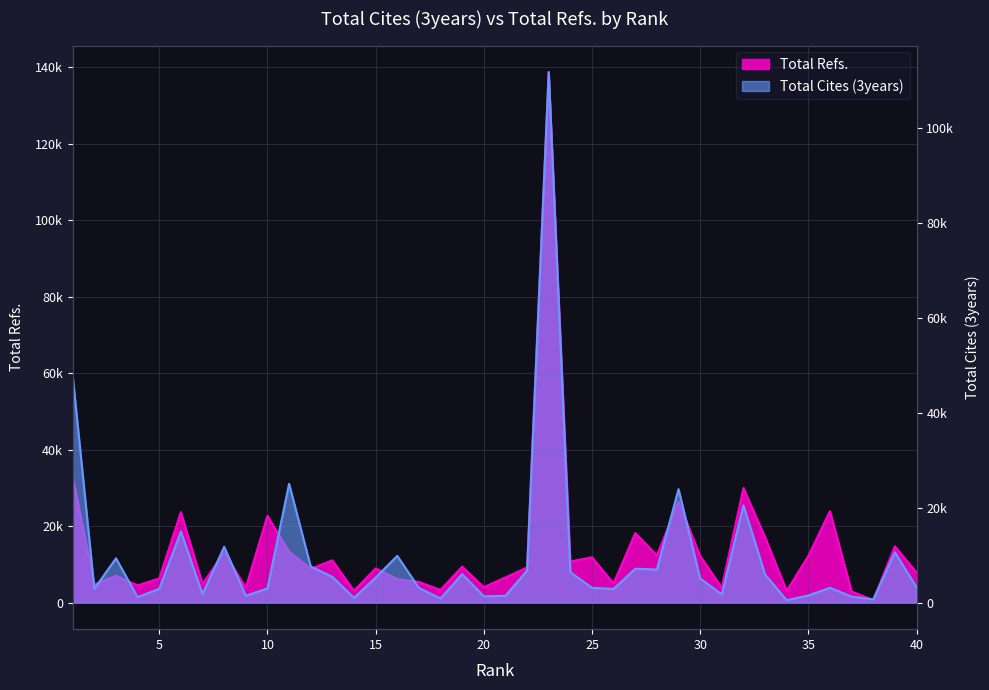

What is the value of the Total Cites (3years) point at the 15th from the left?

5266